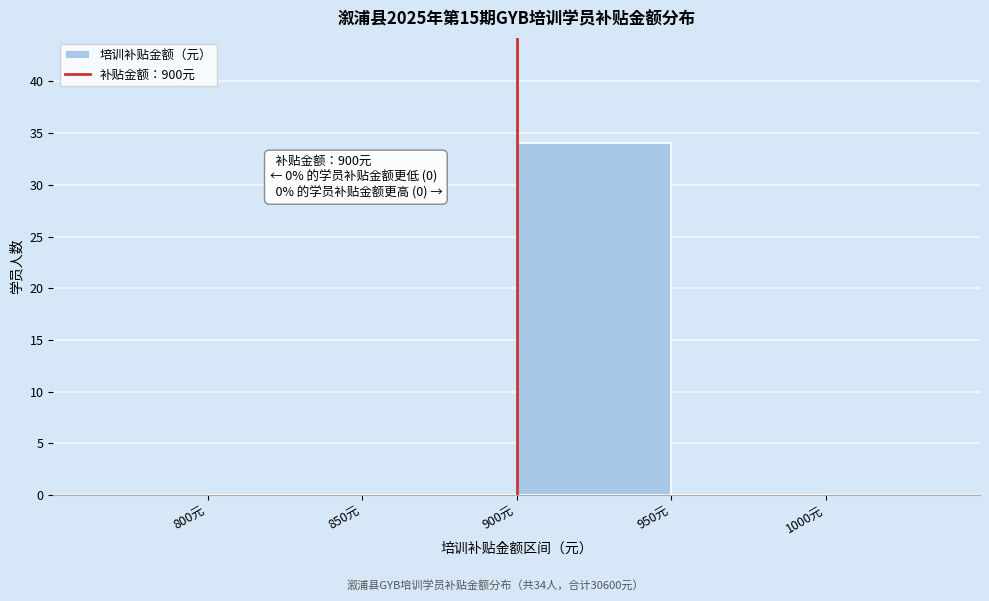

Over which range of the x-axis is the bar tallest?

900 to 950